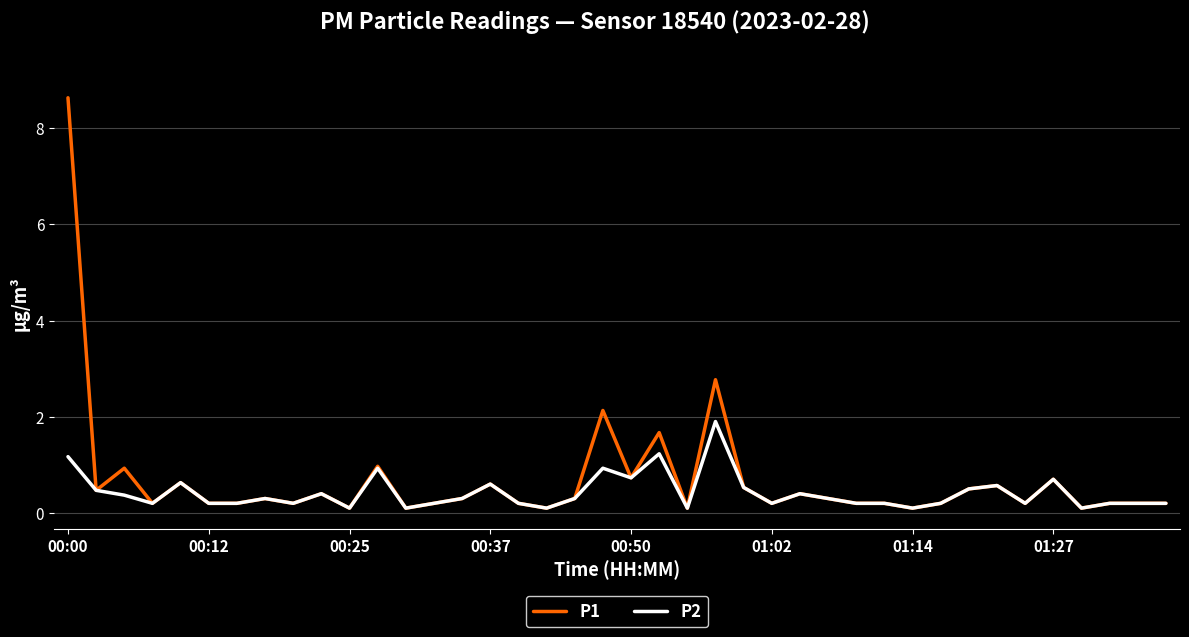

Reading left to right, what are all the values shown in this chart?

P1: 8.6	0.5	0.9	0.2	0.6	0.2	0.2	0.3	0.2	0.4	0.1	1.0	0.1	0.2	0.3	0.6	0.2	0.1	0.3	2.1	0.7	1.7	0.1	2.8	0.5	0.2	0.4	0.3	0.2	0.2	0.1	0.2	0.5	0.6	0.2	0.7	0.1	0.2	0.2	0.2
P2: 1.2	0.5	0.4	0.2	0.6	0.2	0.2	0.3	0.2	0.4	0.1	0.9	0.1	0.2	0.3	0.6	0.2	0.1	0.3	0.9	0.7	1.2	0.1	1.9	0.5	0.2	0.4	0.3	0.2	0.2	0.1	0.2	0.5	0.6	0.2	0.7	0.1	0.2	0.2	0.2